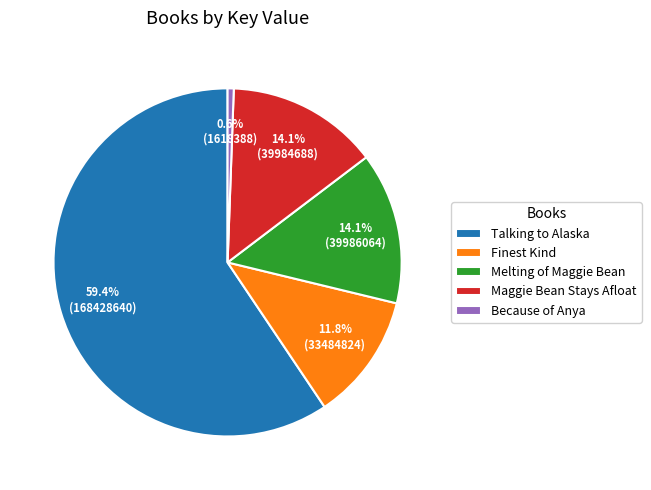

How many segments does this pie chart have?

5